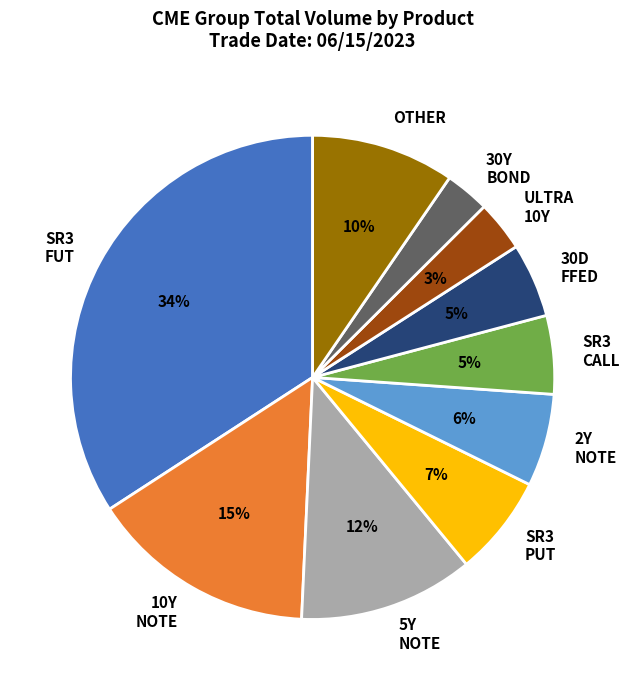

How many segments does this pie chart have?

10